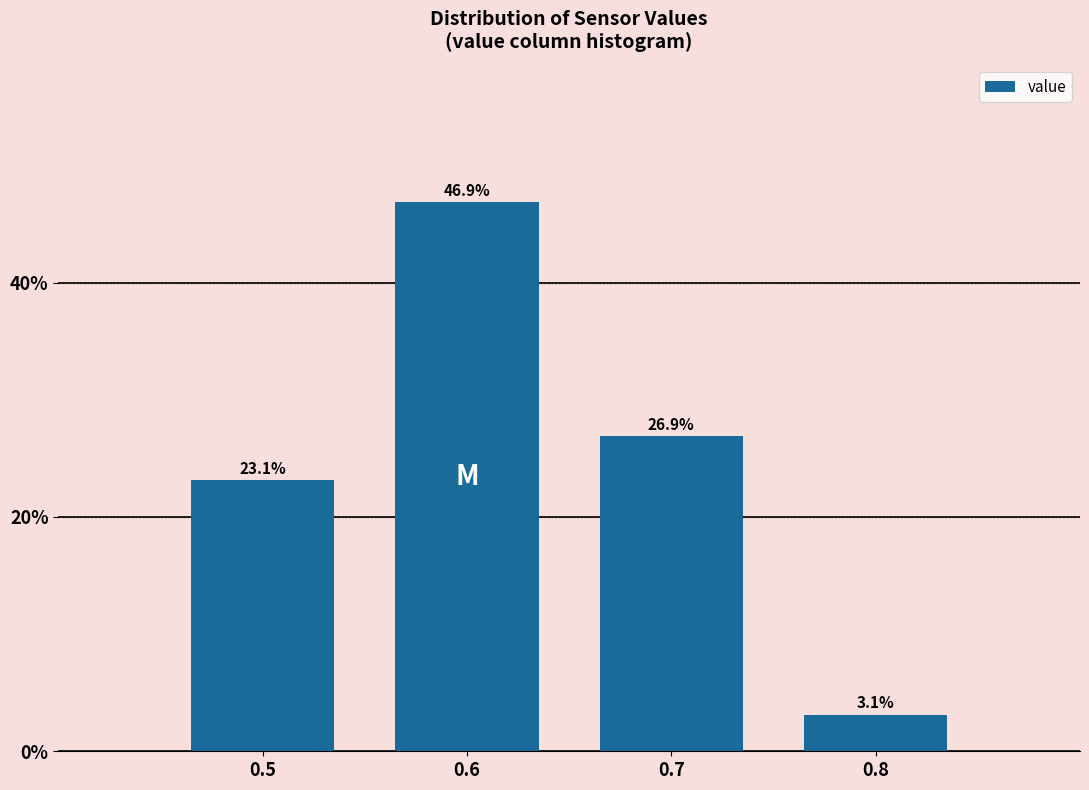

Reading left to right, what are all the values shown in this chart?

23.1	46.9	26.9	3.1